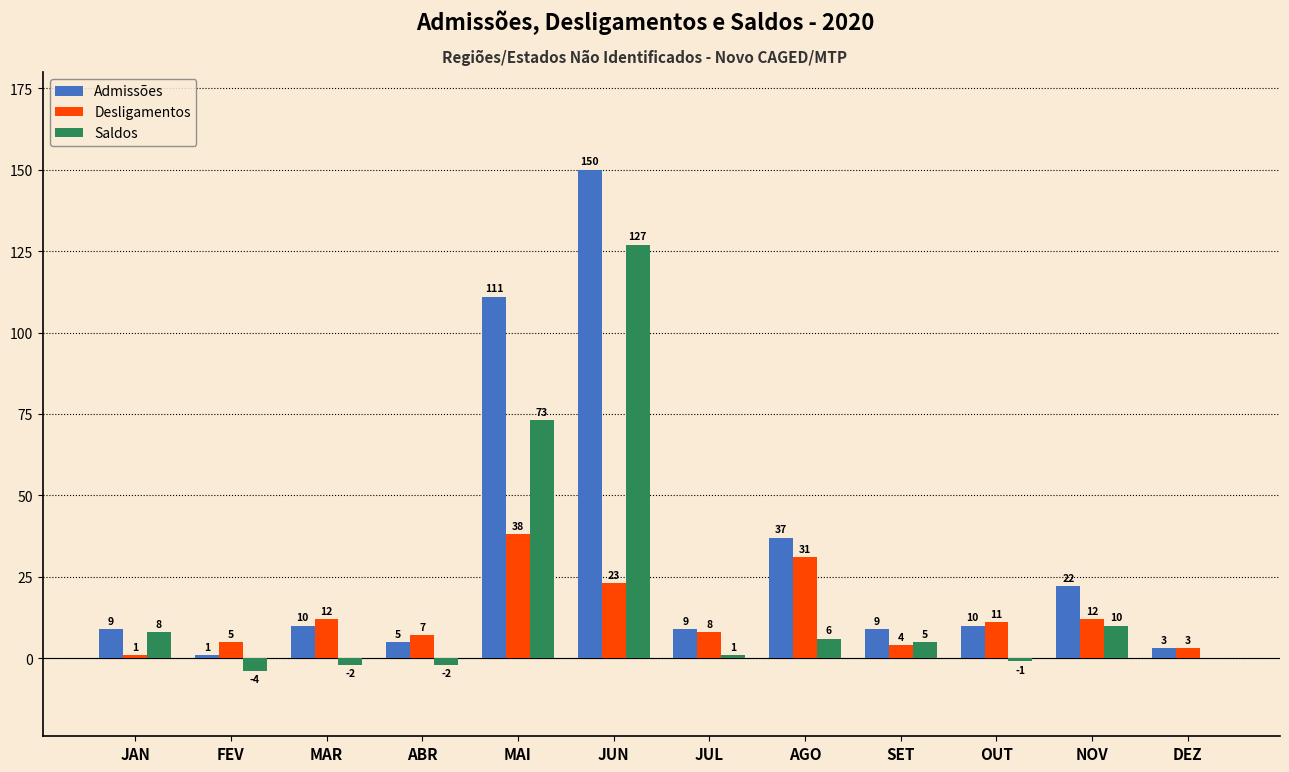

How many groups of bars are there?

12